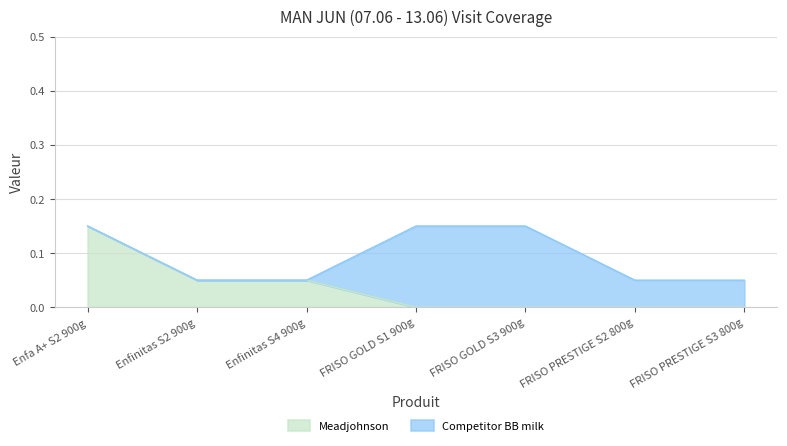

True or false: the data shows 0.0 at FRISO PRESTIGE S3 800g.

True